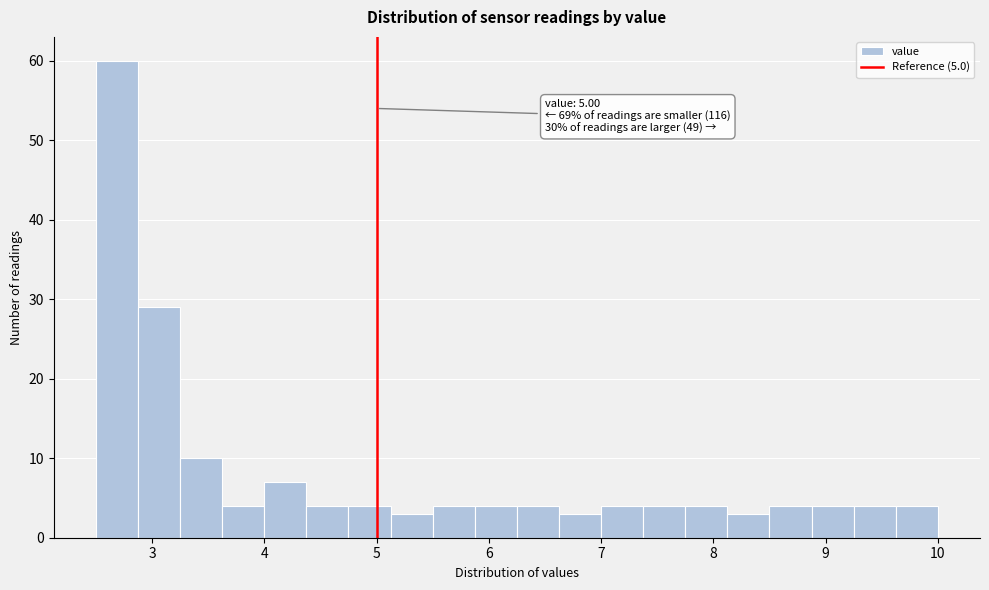

Read against the x-axis, roughly where is the centre of the tallest bar?

2.7